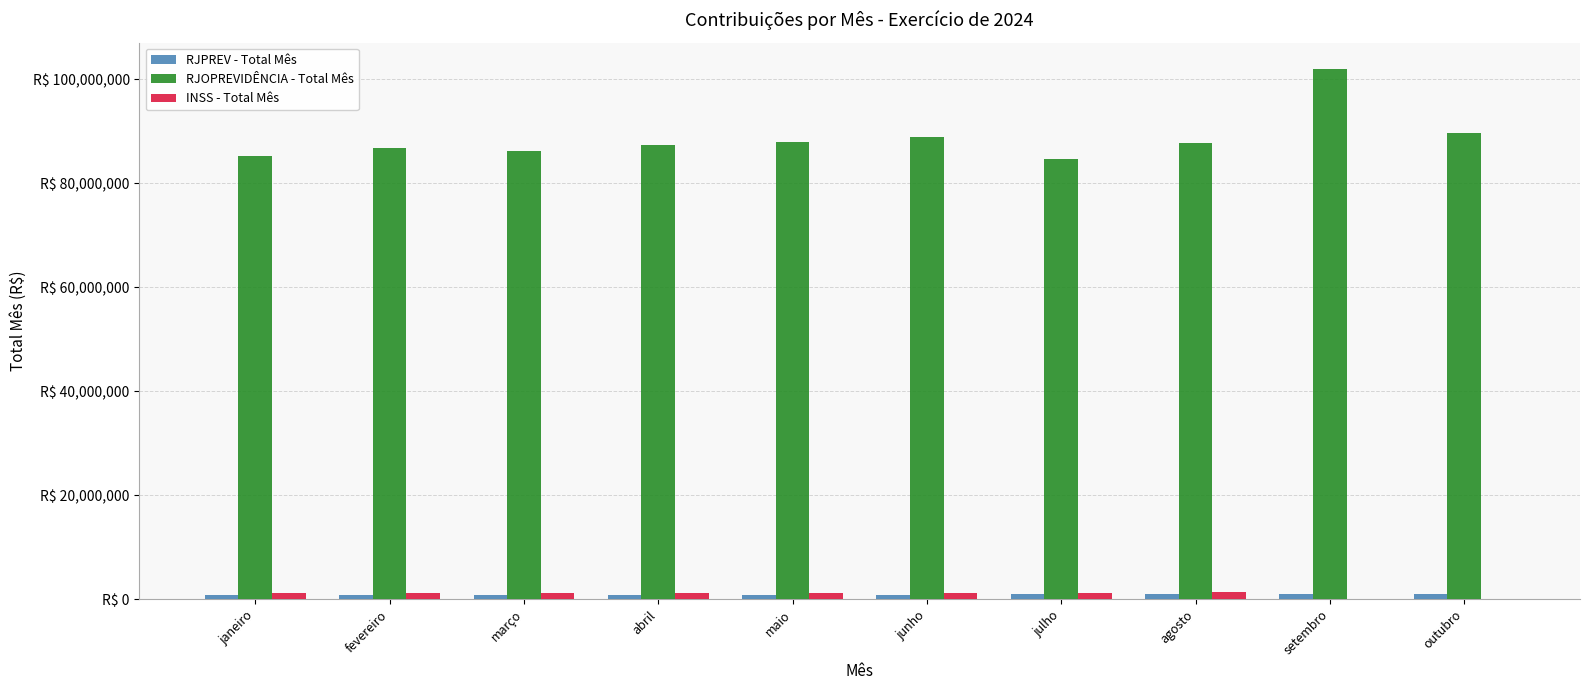

Are the bars horizontal?

No